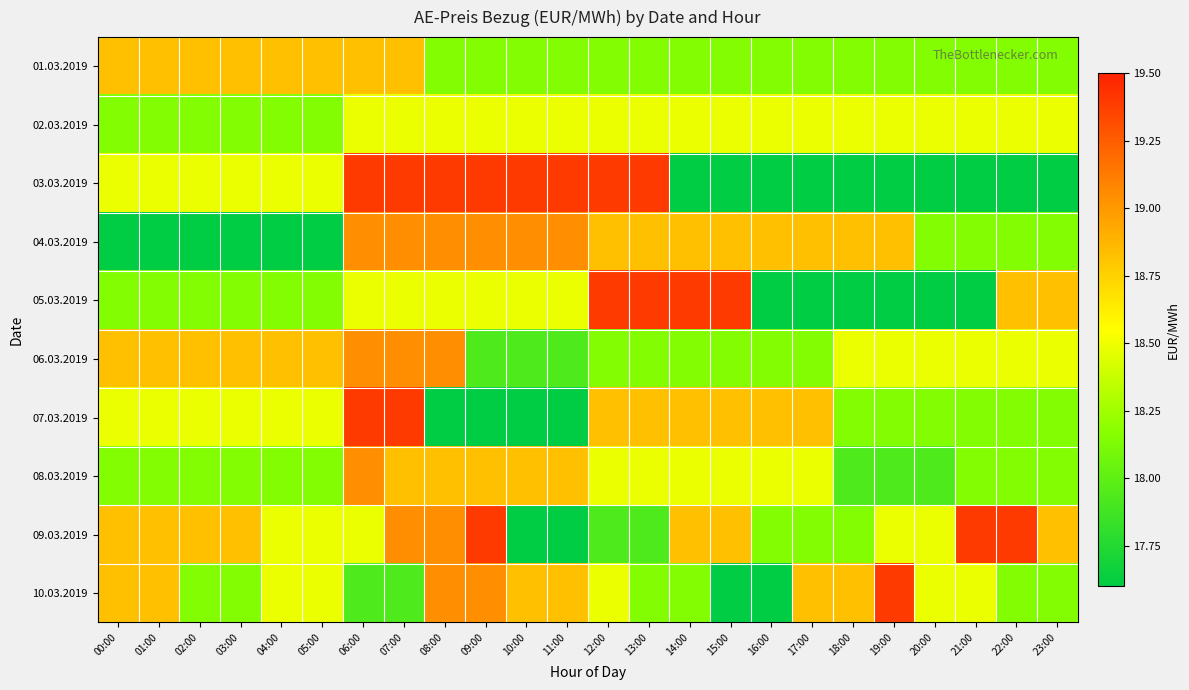

Reading left to right, transcribe all the data shown in this chart.

01.03.2019: 00:00=18.8	01:00=18.8	02:00=18.8	03:00=18.8	04:00=18.8	05:00=18.8	06:00=18.8	07:00=18.8	08:00=18.1	09:00=18.1	10:00=18.1	11:00=18.1	12:00=18.1	13:00=18.1	14:00=18.1	15:00=18.1	16:00=18.1	17:00=18.1	18:00=18.1	19:00=18.1	20:00=18.1	21:00=18.1	22:00=18.1	23:00=18.1
02.03.2019: 00:00=18.1	01:00=18.1	02:00=18.1	03:00=18.1	04:00=18.1	05:00=18.1	06:00=18.5	07:00=18.5	08:00=18.5	09:00=18.5	10:00=18.5	11:00=18.5	12:00=18.5	13:00=18.5	14:00=18.5	15:00=18.5	16:00=18.5	17:00=18.5	18:00=18.5	19:00=18.5	20:00=18.5	21:00=18.5	22:00=18.5	23:00=18.5
03.03.2019: 00:00=18.5	01:00=18.5	02:00=18.5	03:00=18.5	04:00=18.5	05:00=18.5	06:00=19.4	07:00=19.4	08:00=19.4	09:00=19.4	10:00=19.4	11:00=19.4	12:00=19.4	13:00=19.4	14:00=17.6	15:00=17.6	16:00=17.6	17:00=17.6	18:00=17.6	19:00=17.6	20:00=17.6	21:00=17.6	22:00=17.6	23:00=17.6
04.03.2019: 00:00=17.6	01:00=17.6	02:00=17.6	03:00=17.6	04:00=17.6	05:00=17.6	06:00=19.0	07:00=19.0	08:00=19.0	09:00=19.0	10:00=19.0	11:00=19.0	12:00=18.8	13:00=18.8	14:00=18.8	15:00=18.8	16:00=18.8	17:00=18.8	18:00=18.8	19:00=18.8	20:00=18.1	21:00=18.1	22:00=18.1	23:00=18.1
05.03.2019: 00:00=18.1	01:00=18.1	02:00=18.1	03:00=18.1	04:00=18.1	05:00=18.1	06:00=18.5	07:00=18.5	08:00=18.5	09:00=18.5	10:00=18.5	11:00=18.5	12:00=19.4	13:00=19.4	14:00=19.4	15:00=19.4	16:00=17.6	17:00=17.6	18:00=17.6	19:00=17.6	20:00=17.6	21:00=17.6	22:00=18.8	23:00=18.8
06.03.2019: 00:00=18.8	01:00=18.8	02:00=18.8	03:00=18.8	04:00=18.8	05:00=18.8	06:00=19.0	07:00=19.0	08:00=19.0	09:00=17.9	10:00=17.9	11:00=17.9	12:00=18.1	13:00=18.1	14:00=18.1	15:00=18.1	16:00=18.1	17:00=18.1	18:00=18.5	19:00=18.5	20:00=18.5	21:00=18.5	22:00=18.5	23:00=18.5
07.03.2019: 00:00=18.5	01:00=18.5	02:00=18.5	03:00=18.5	04:00=18.5	05:00=18.5	06:00=19.4	07:00=19.4	08:00=17.6	09:00=17.6	10:00=17.6	11:00=17.6	12:00=18.8	13:00=18.8	14:00=18.8	15:00=18.8	16:00=18.8	17:00=18.8	18:00=18.1	19:00=18.1	20:00=18.1	21:00=18.1	22:00=18.1	23:00=18.1
08.03.2019: 00:00=18.1	01:00=18.1	02:00=18.1	03:00=18.1	04:00=18.1	05:00=18.1	06:00=19.0	07:00=18.8	08:00=18.8	09:00=18.8	10:00=18.8	11:00=18.8	12:00=18.5	13:00=18.5	14:00=18.5	15:00=18.5	16:00=18.5	17:00=18.5	18:00=17.9	19:00=17.9	20:00=17.9	21:00=18.1	22:00=18.1	23:00=18.1
09.03.2019: 00:00=18.8	01:00=18.8	02:00=18.8	03:00=18.8	04:00=18.5	05:00=18.5	06:00=18.5	07:00=19.0	08:00=19.0	09:00=19.4	10:00=17.6	11:00=17.6	12:00=17.9	13:00=17.9	14:00=18.8	15:00=18.8	16:00=18.1	17:00=18.1	18:00=18.1	19:00=18.5	20:00=18.5	21:00=19.4	22:00=19.4	23:00=18.8
10.03.2019: 00:00=18.8	01:00=18.8	02:00=18.1	03:00=18.1	04:00=18.5	05:00=18.5	06:00=17.9	07:00=17.9	08:00=19.0	09:00=19.0	10:00=18.8	11:00=18.8	12:00=18.5	13:00=18.1	14:00=18.1	15:00=17.6	16:00=17.6	17:00=18.8	18:00=18.8	19:00=19.4	20:00=18.5	21:00=18.5	22:00=18.1	23:00=18.1